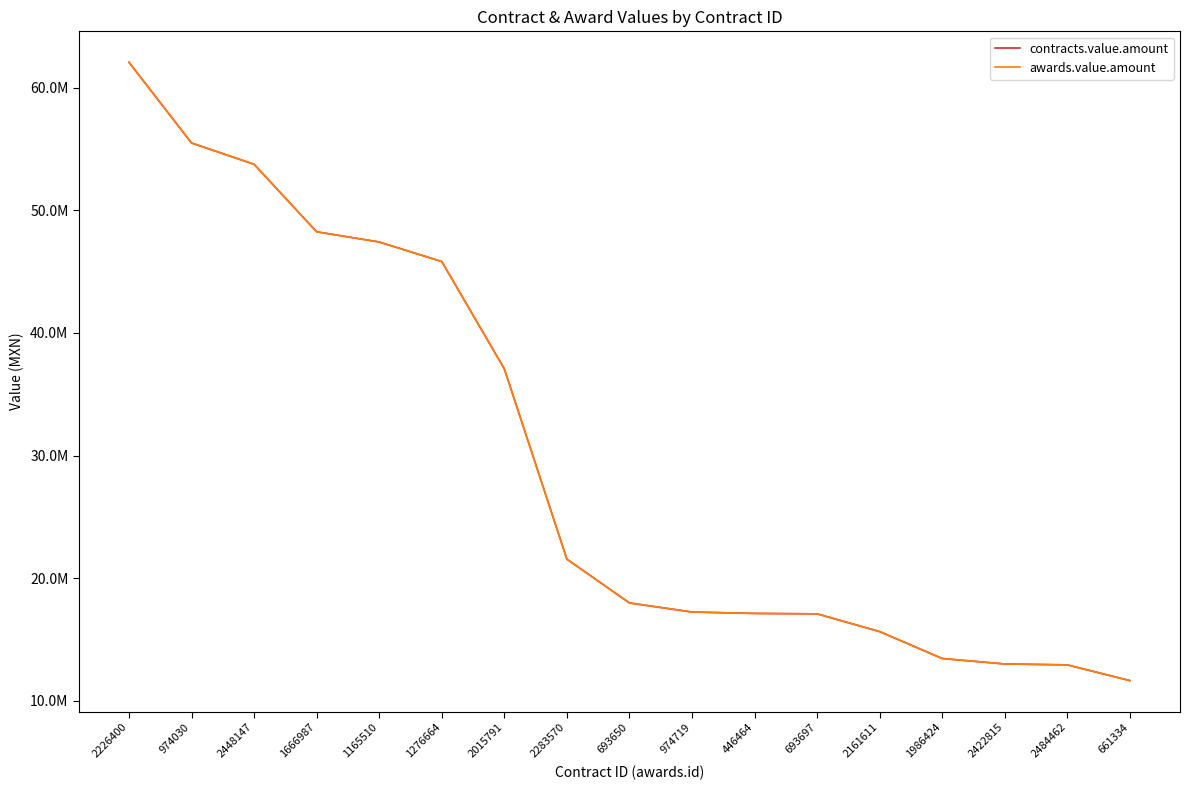

True or false: awards.value.amount has a value of 6105018.7 at 2161611.

False